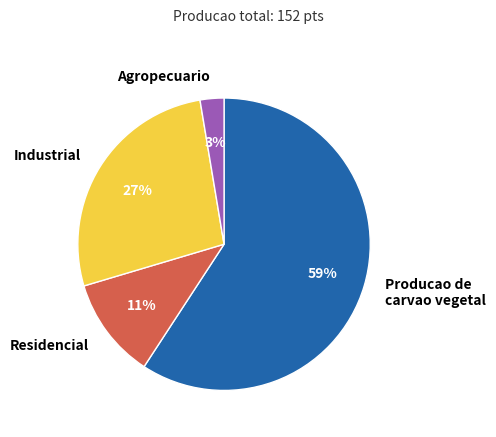

What is the majority slice?

Producao de carvao vegetal